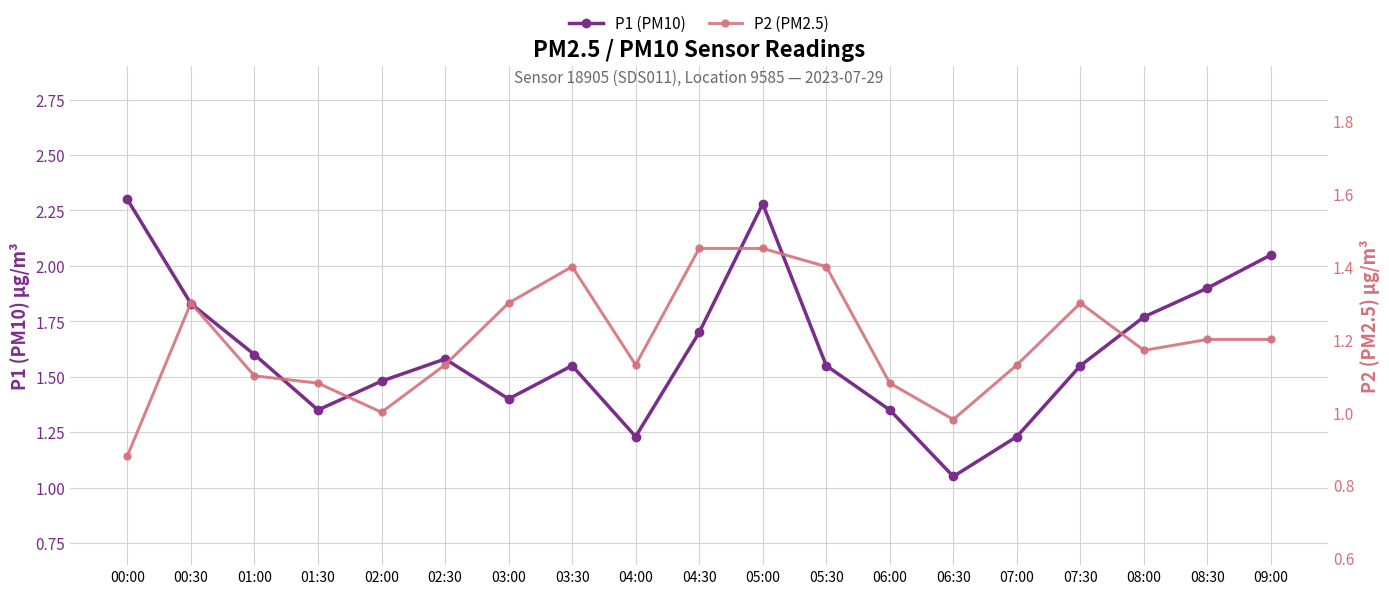

Which series has the largest total across all categories?

P1 (PM10)